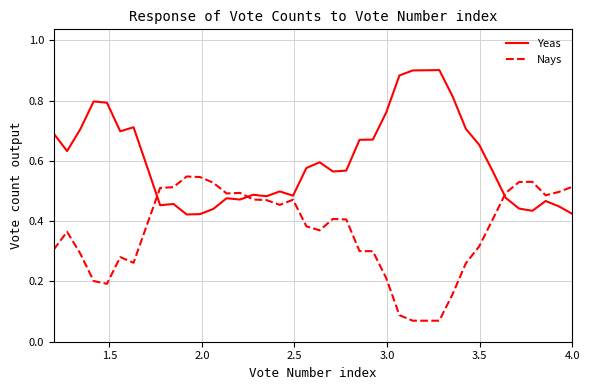

How many categories are shown in the chart?

40